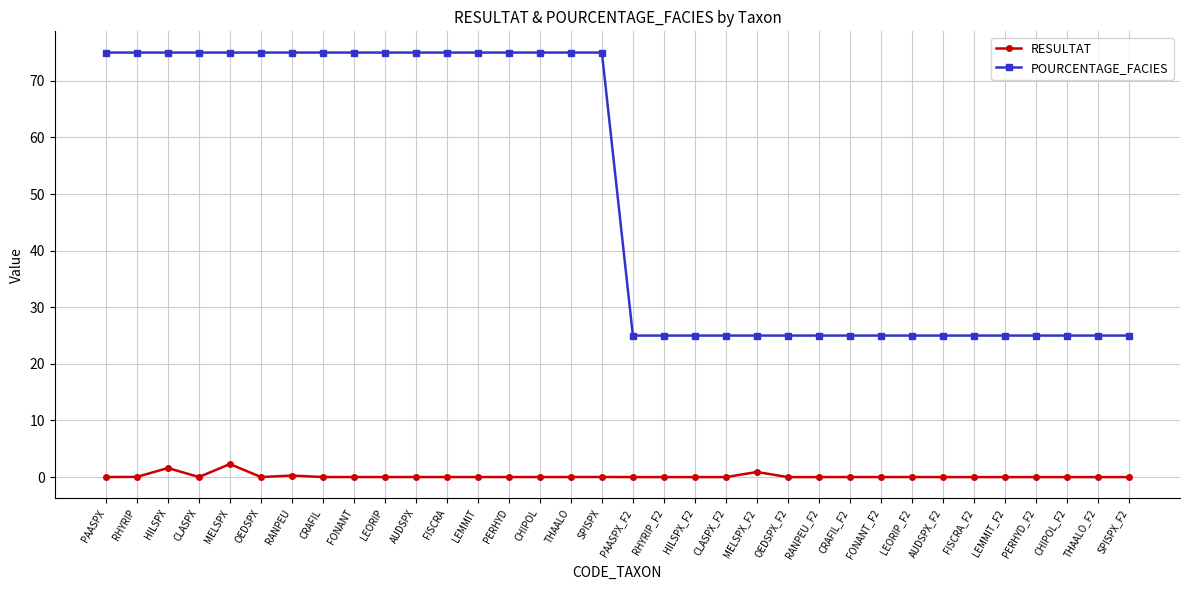

What is the maximum value shown in the chart?

75.0